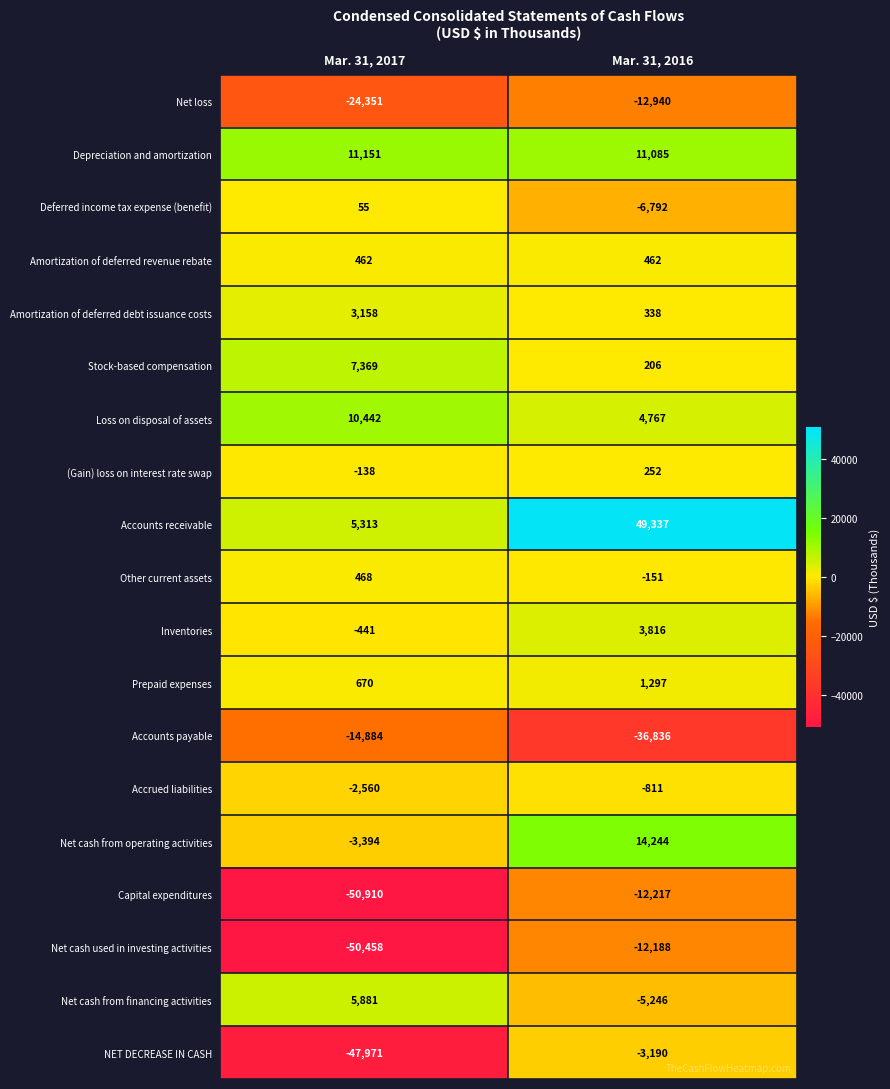

Count the number of categories in the chart.

2